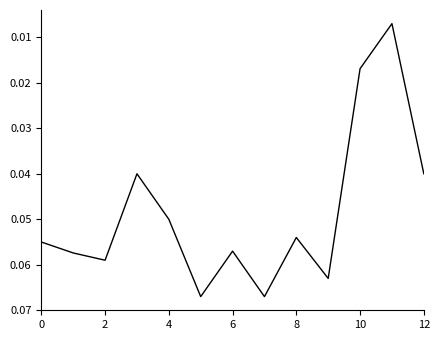

Is this an area chart (filled region under the line)?

No